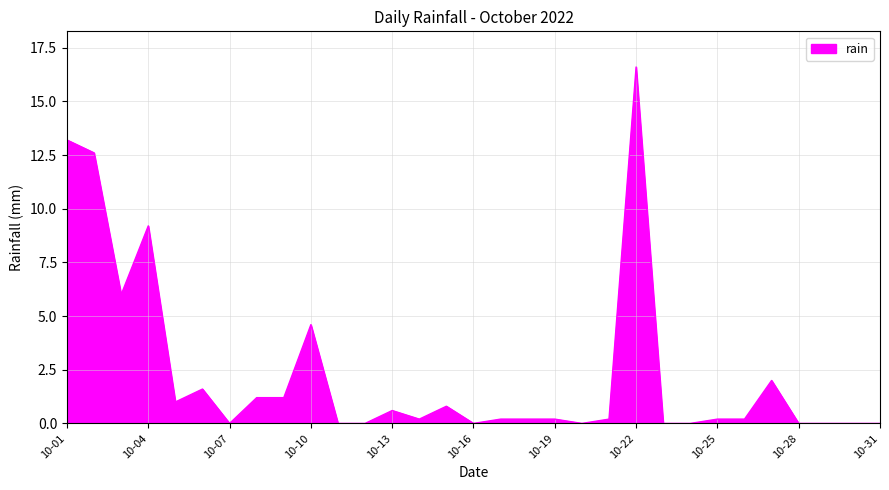

What is the difference between the maximum and minimum values?

16.6